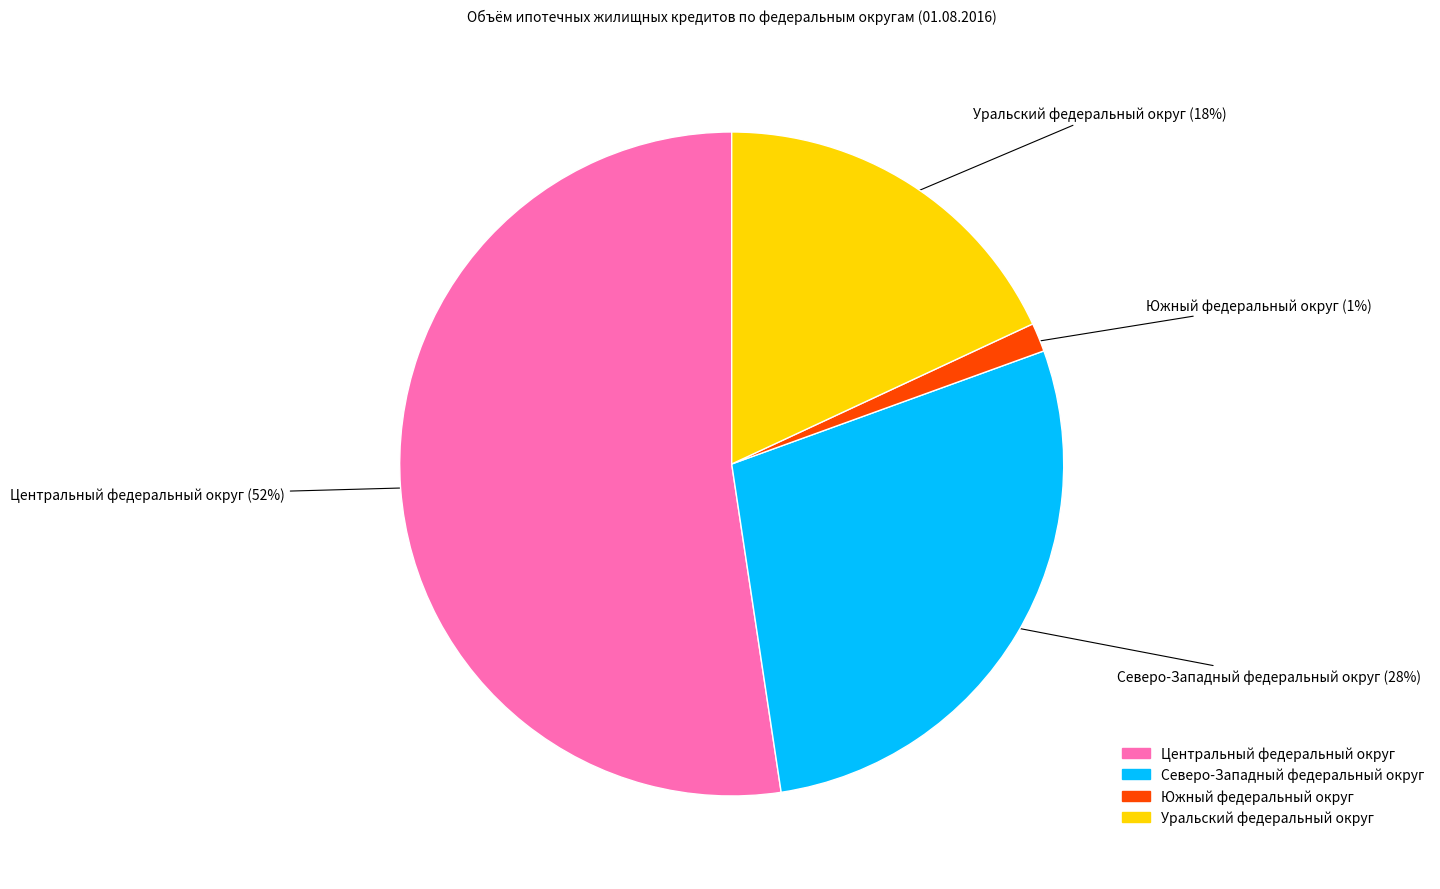

Between Центральный федеральный округ and Южный федеральный округ, which is larger?

Центральный федеральный округ